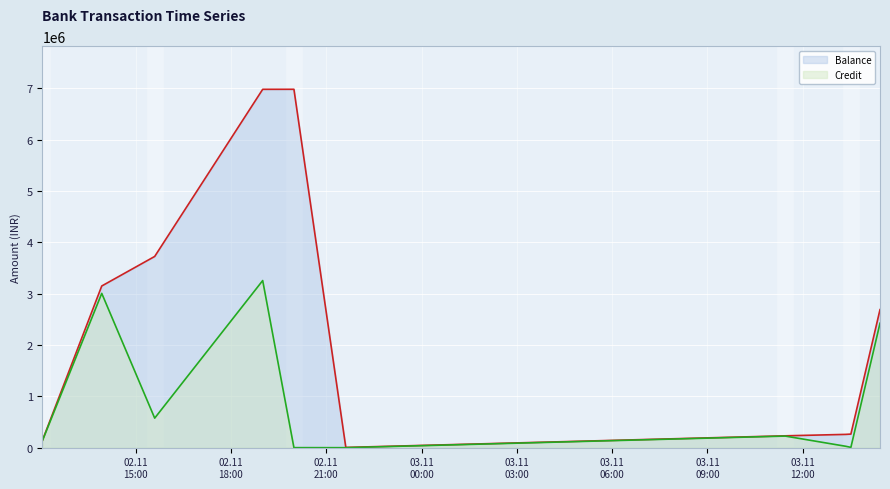

Reading left to right, extract all data points from this chart.

Balance: 143780	3150160	3725800	6982010	6982610	5000	231140	258880	264850	2689560
Credit: 138780	3006380	575640	3256210	600	0	226140	27740	5970	2424710